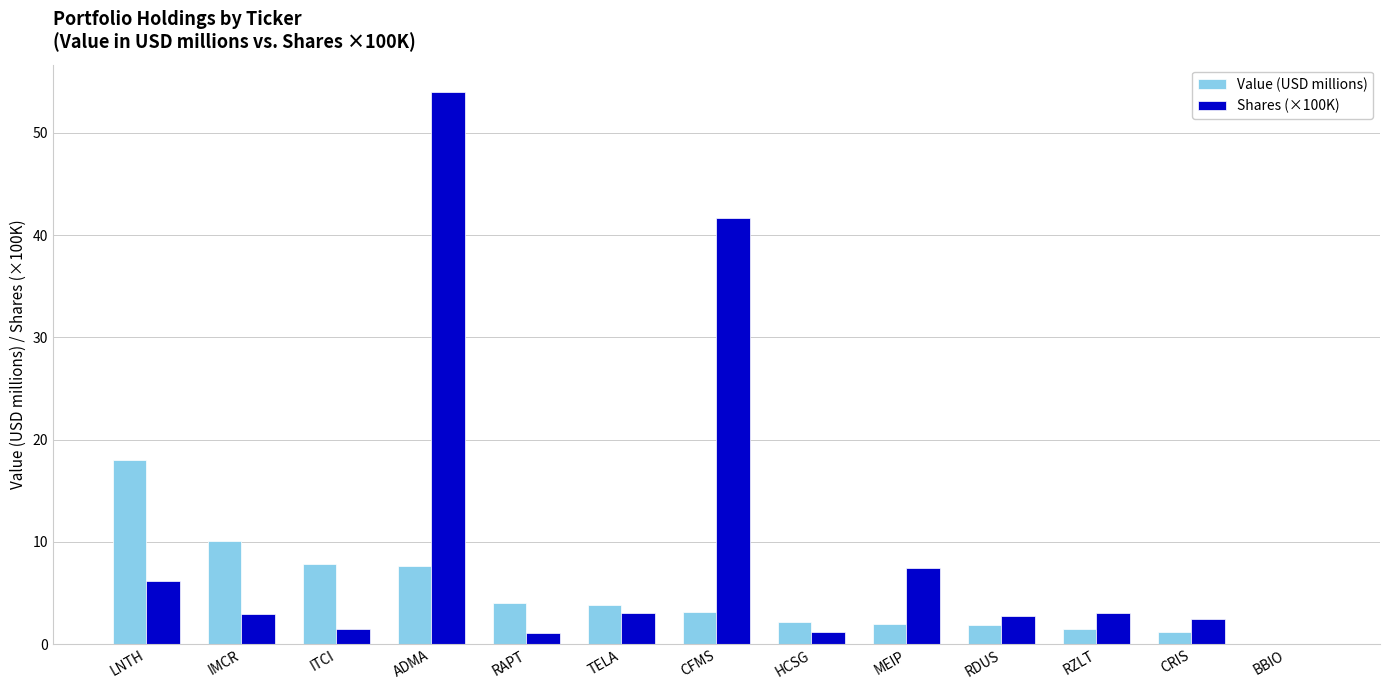

Between ITCI and HCSG, which series saw the biggest shift?

Value (USD millions)